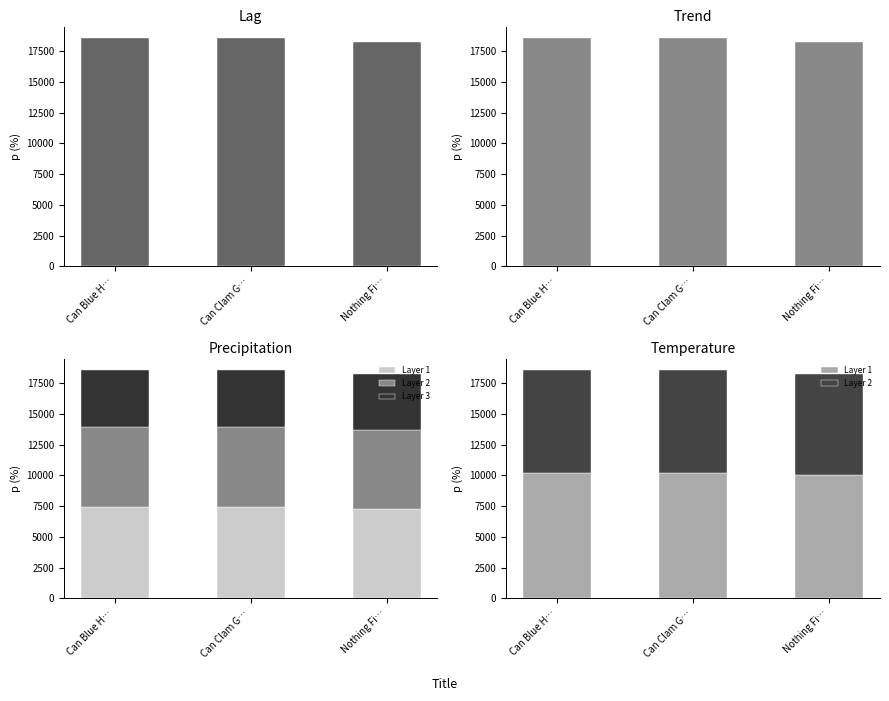

Reading right to left, transcribe all the data shown in this chart.

Key: Nothing Fi…=18237.0	Can Clam G…=18587.9	Can Blue H…=18588.1
Layer 1: Nothing Fi…=10030.4	Can Clam G…=10223.4	Can Blue H…=10223.4
Layer 2: Nothing Fi…=8206.7	Can Clam G…=8364.6	Can Blue H…=8364.6
Layer 3: Nothing Fi…=4559.3	Can Clam G…=4647.0	Can Blue H…=4647.0